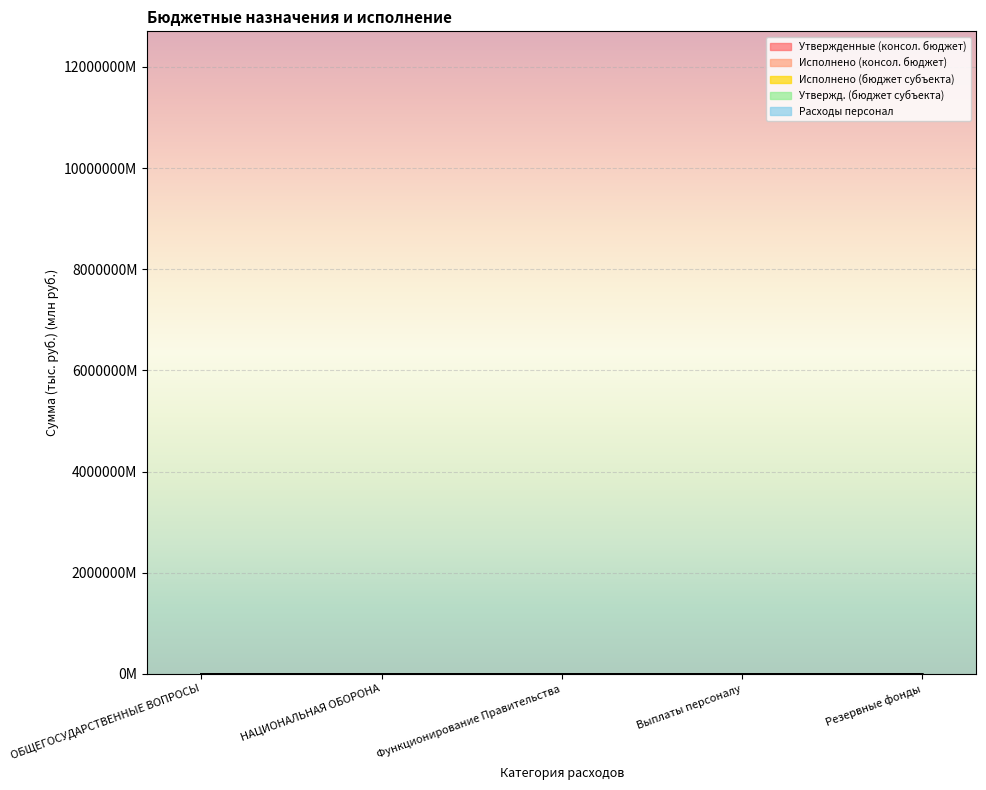

Reading left to right, transcribe all the data shown in this chart.

Утвержденные (консол. бюджет): 11.5	0.3	10.5	9.0	0.5
Исполнено (консол. бюджет): 23.6	0.7	22.2	19.4	0.5
Исполнено (бюджет субъекта): 17.6	0.5	16.4	14.2	0.5
Утвержд. (бюджет субъекта): 35.2	1.0	32.8	28.5	1.0
Расходы персонал: 44.2	1.3	41.8	35.0	1.0